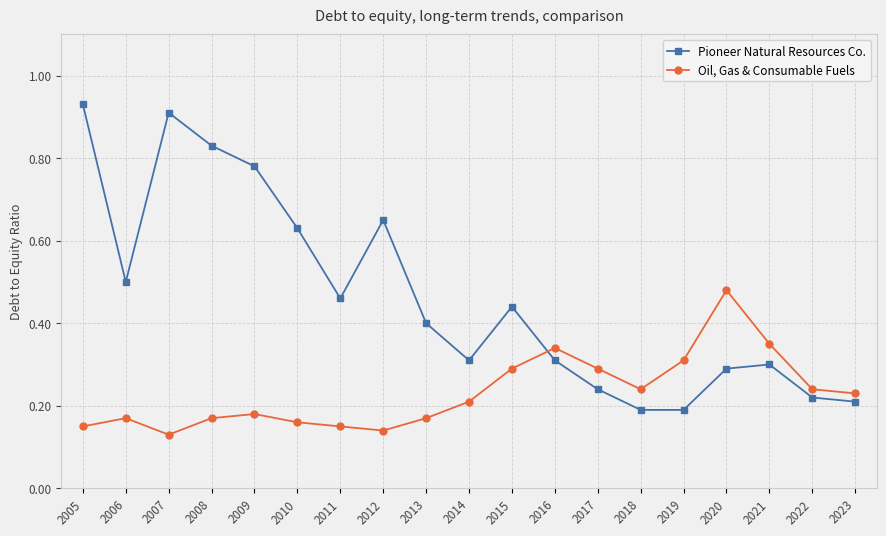

What is the sum of all Pioneer Natural Resources Co. values?

8.8